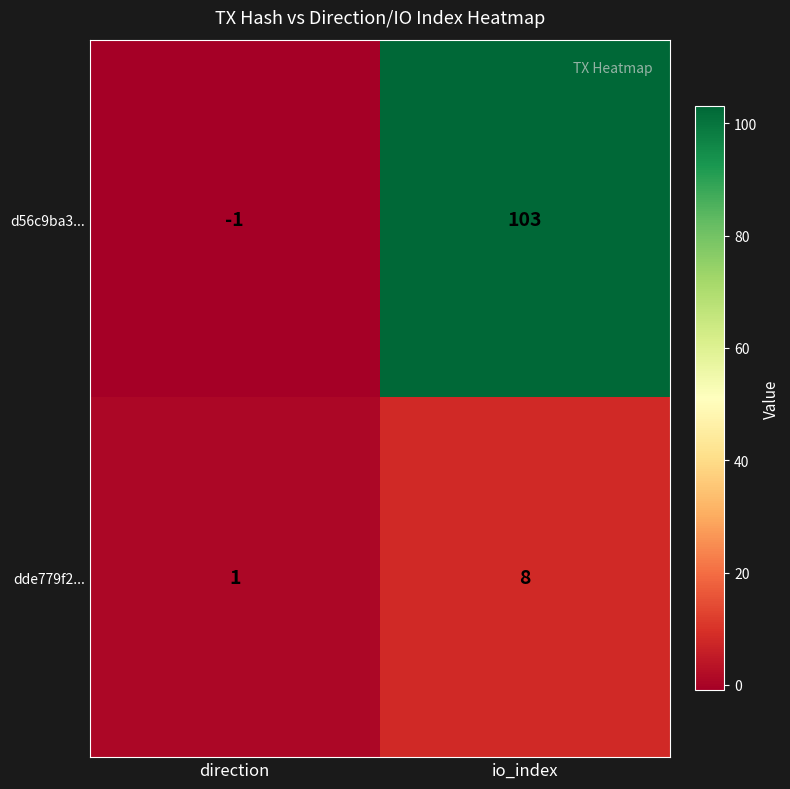

Reading left to right, list all the values displayed in this chart.

d56c9ba3...: direction=-1	io_index=103
dde779f2...: direction=1	io_index=8